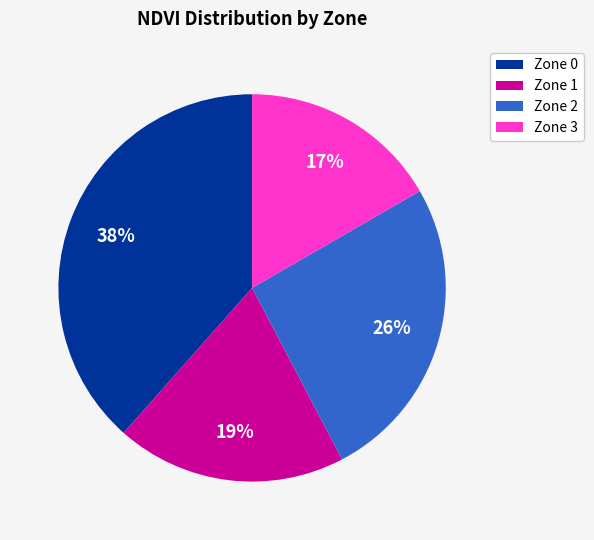

To the nearest percent, what is the average slice percentage?

25%